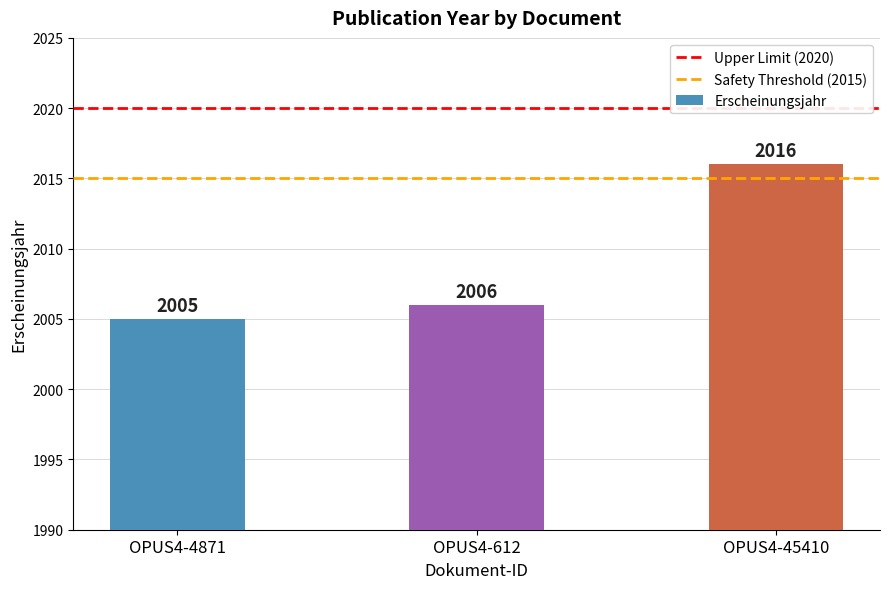

Are the bars horizontal?

No